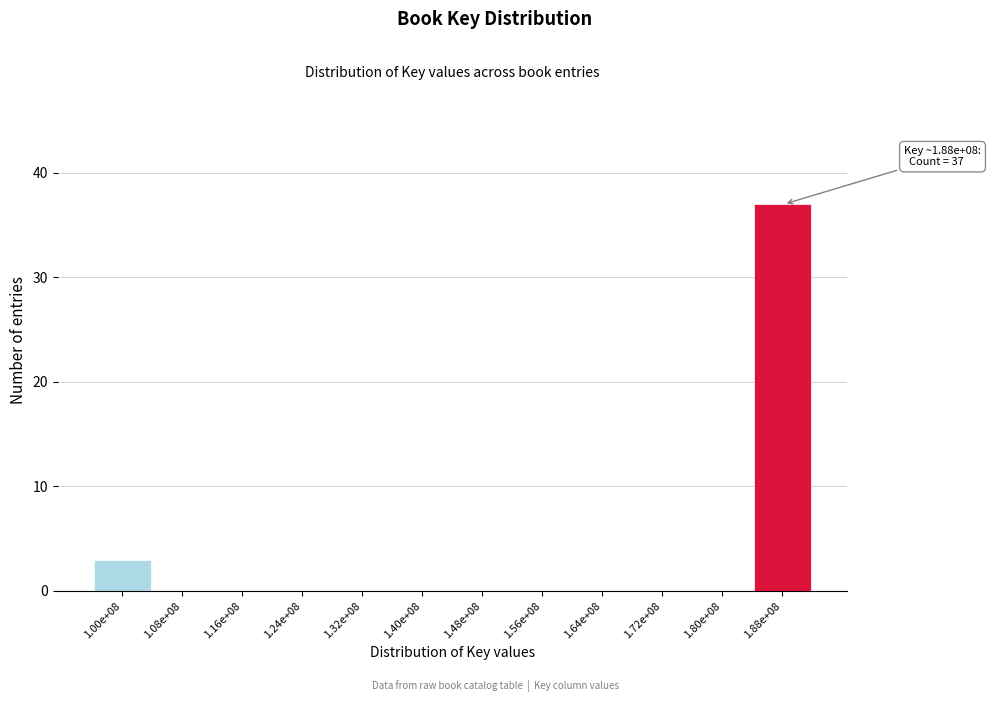

Reading left to right, list all the values displayed in this chart.

1.00e+08=3	1.08e+08=0	1.16e+08=0	1.24e+08=0	1.32e+08=0	1.40e+08=0	1.48e+08=0	1.56e+08=0	1.64e+08=0	1.72e+08=0	1.80e+08=0	1.88e+08=37